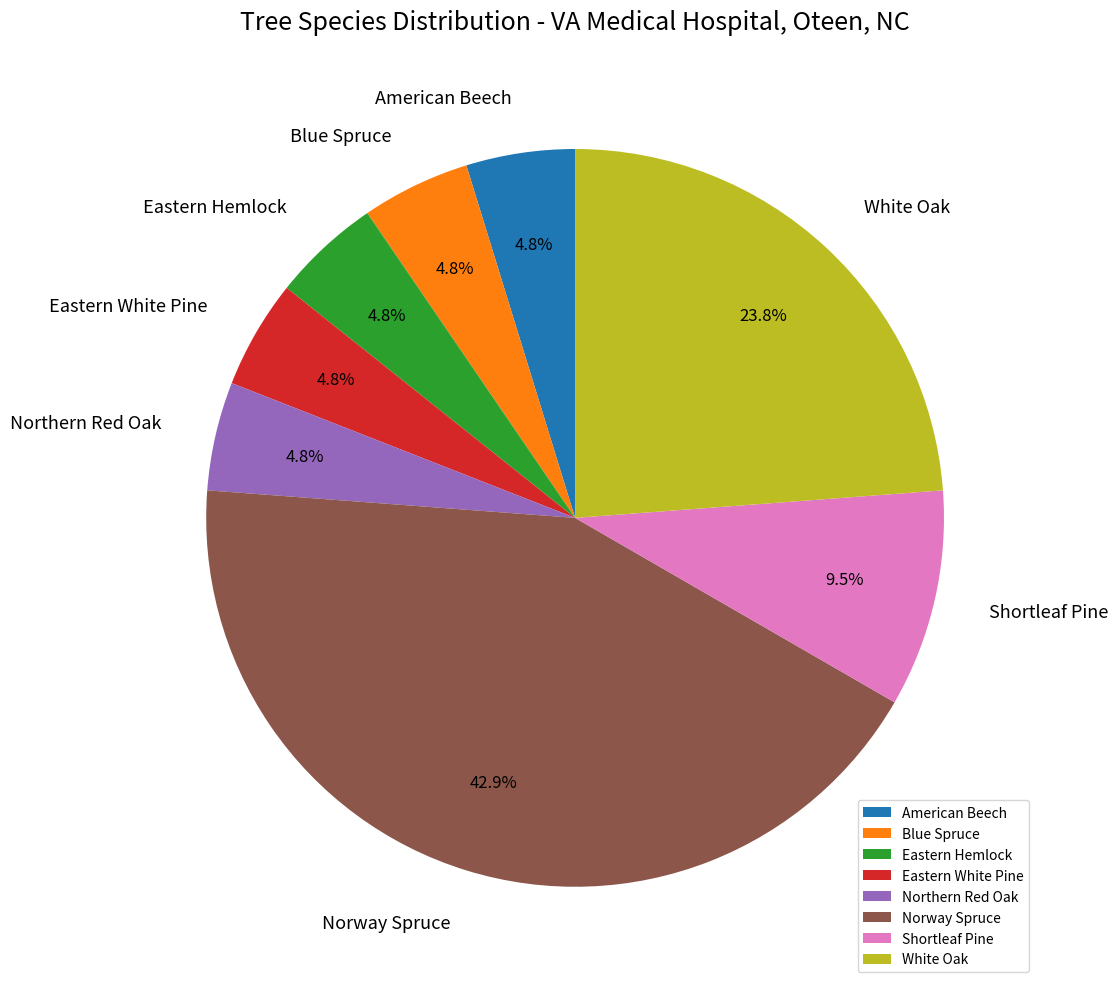

Count the number of slices in the pie.

8